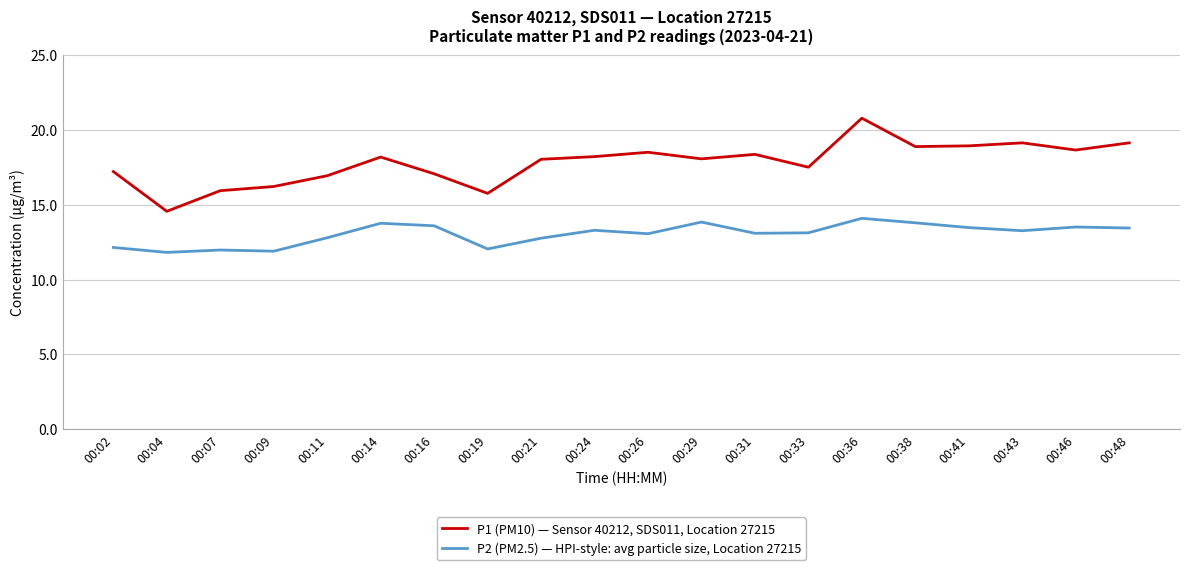

True or false: P1 (PM10) — Sensor 40212, SDS011, Location 27215 and P2 (PM2.5) — HPI-style: avg particle size, Location 27215 cross at least once.

False